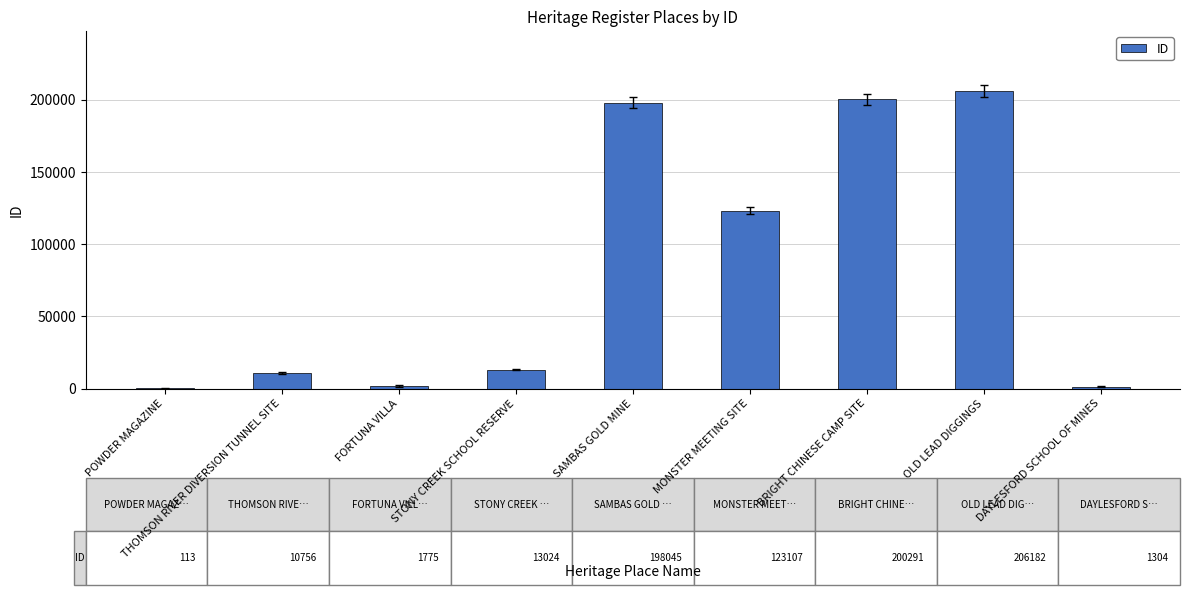

Does the chart contain stacked bars?

No